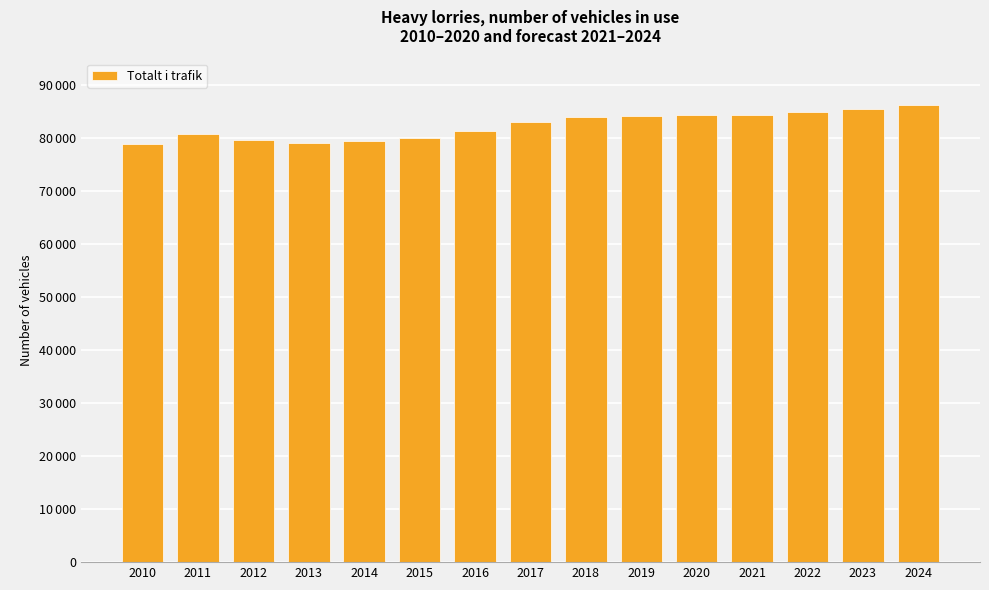

The chart shows a value of 84410 at 2021. True or false?

True